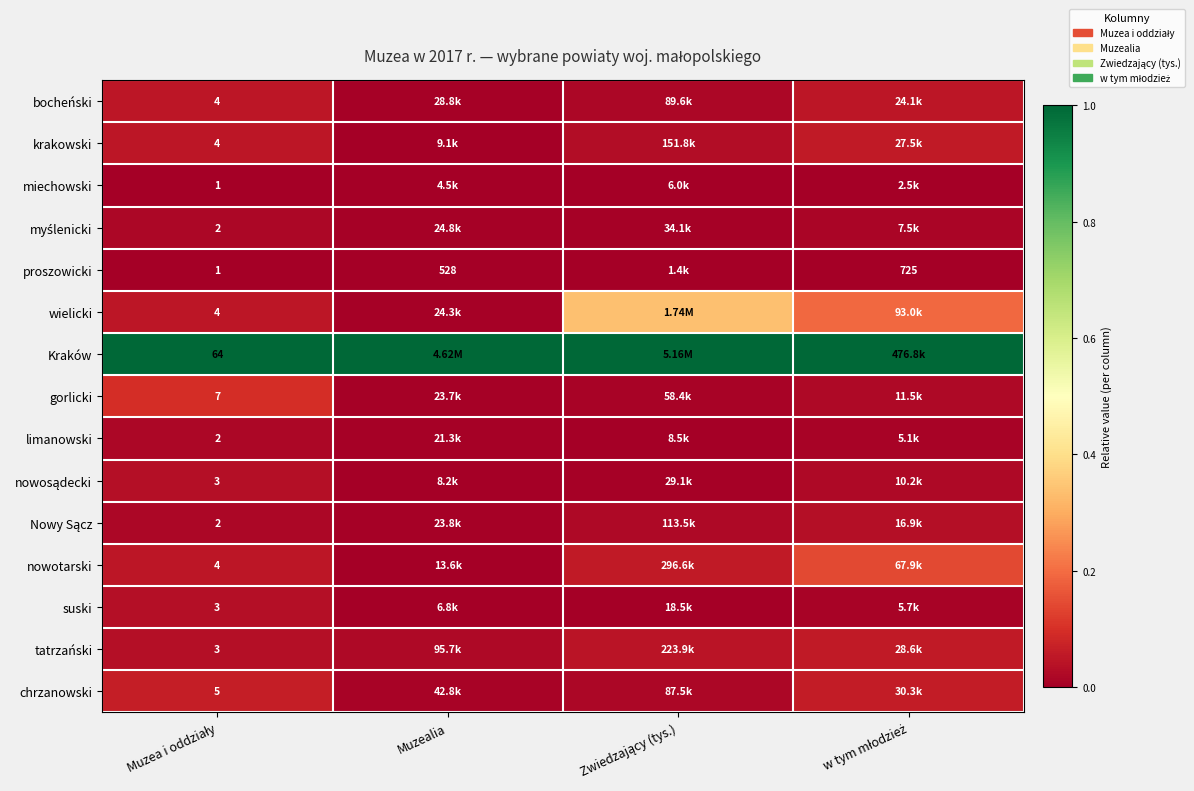

Which series has the largest total across all categories?

Kraków